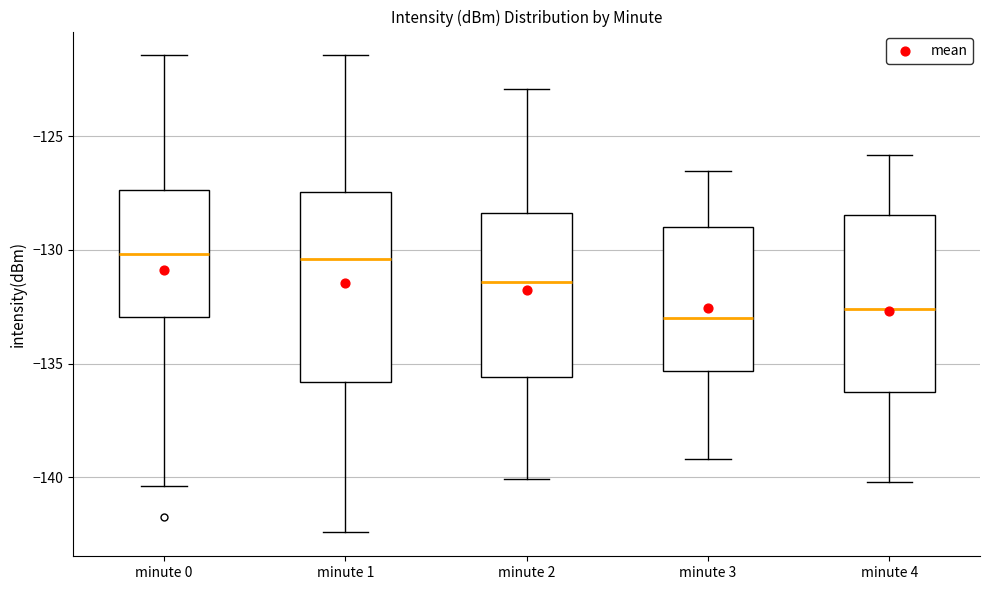

Comparing the boxes themselves (not the whiskers), which one is the tallest?

minute 1